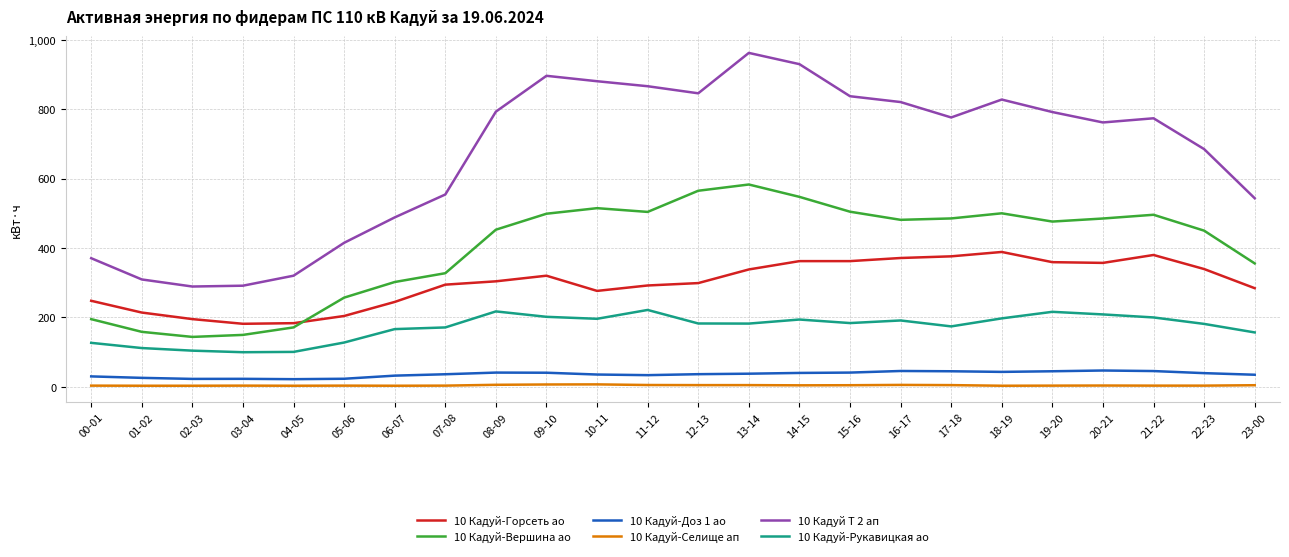

What position from the left is 09-10?

10